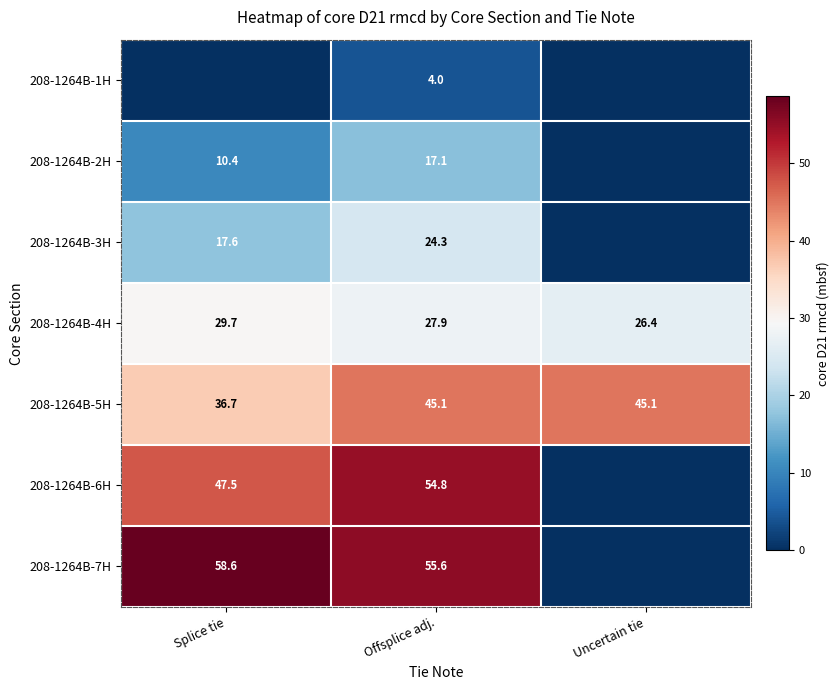

Where is 208-1264B-5H nearest to the value 40?

Splice tie